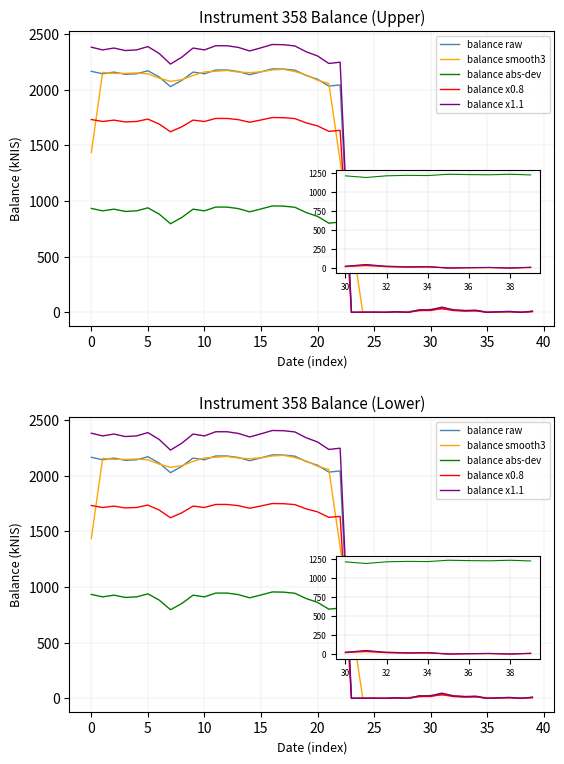

What is the difference between the maximum and second lowest values in the balance x1.1 series?

2405.5